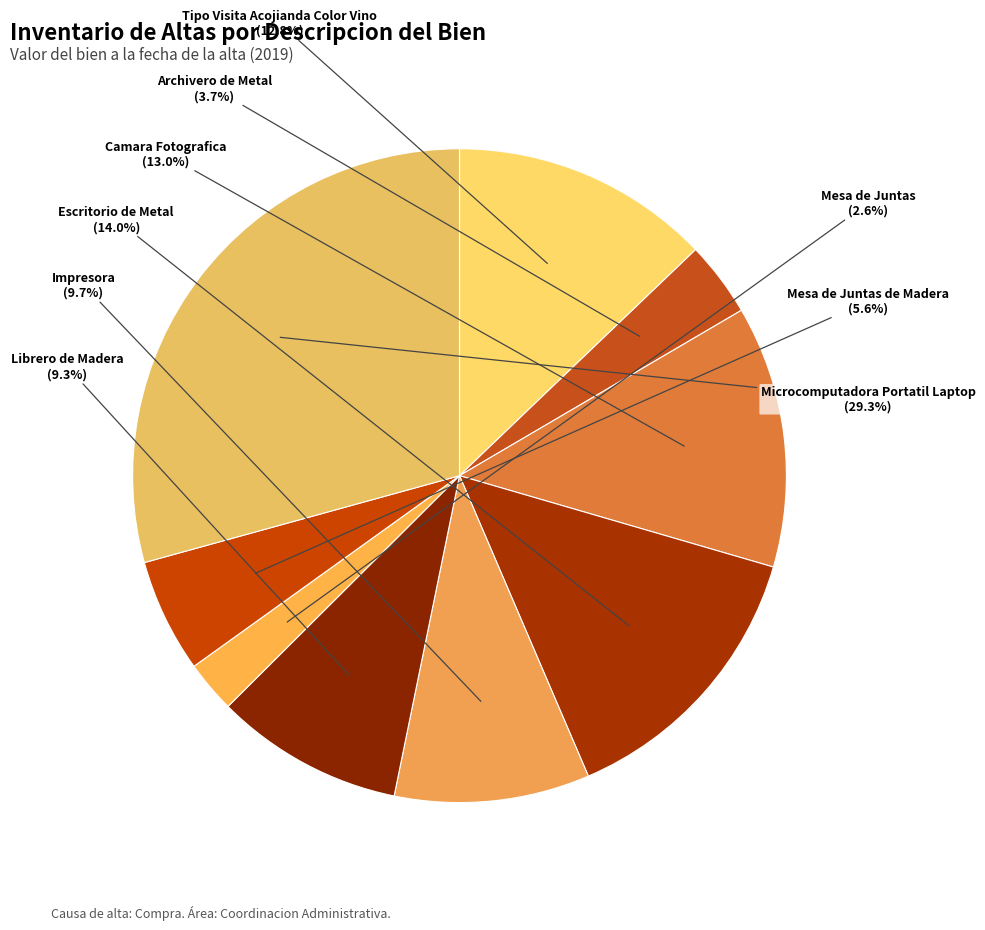

How many slices are in this pie chart?

9